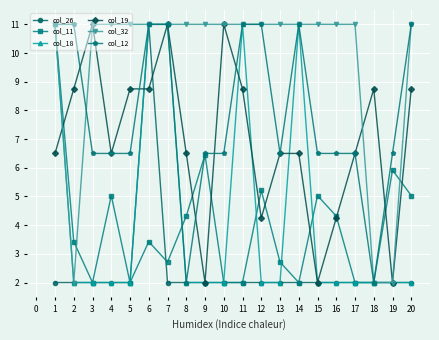

Where is the first local minimum for col_19?

4